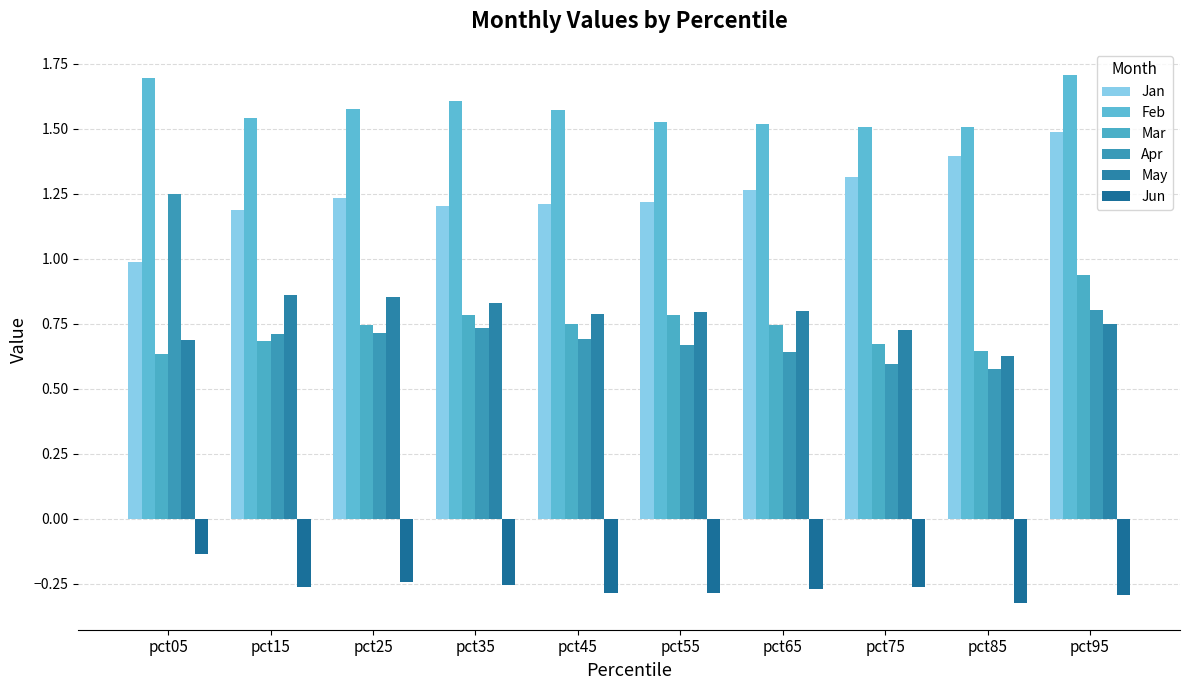

Rank the series by their maximum value, from highest to lowest.

Feb, Jan, Apr, Mar, May, Jun